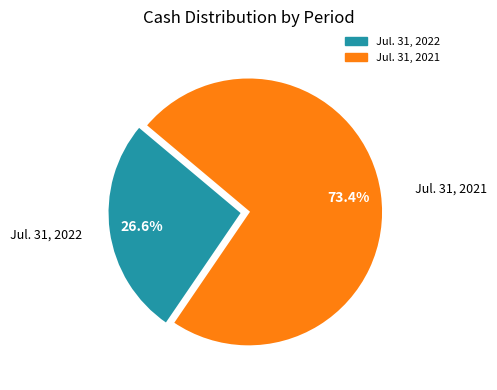

Is Jul. 31, 2022 the majority of the pie?

No